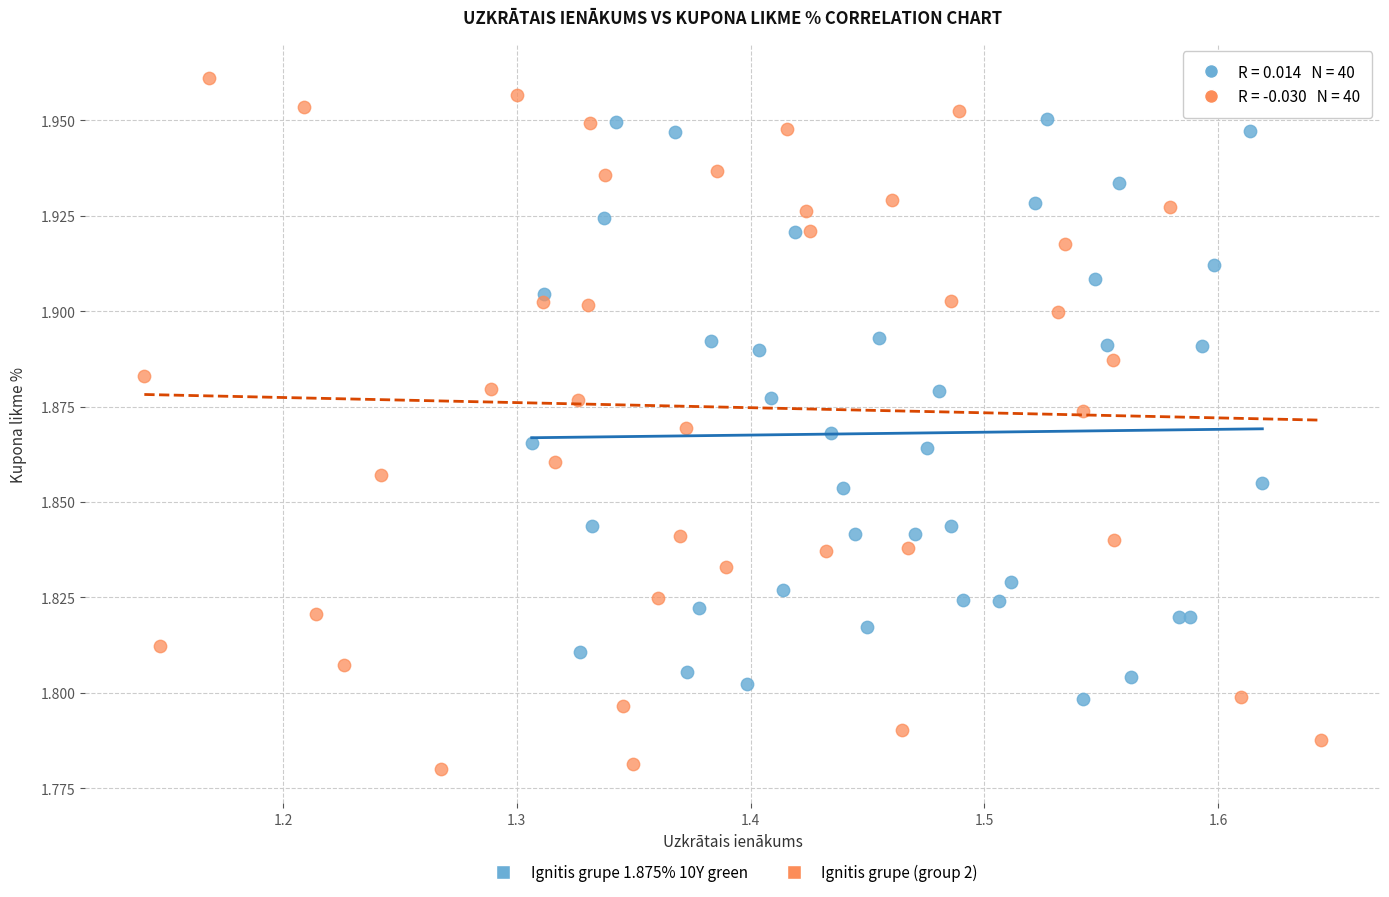

Which series reaches the minimum Y coordinate?

Ignitis grupe (group 2)